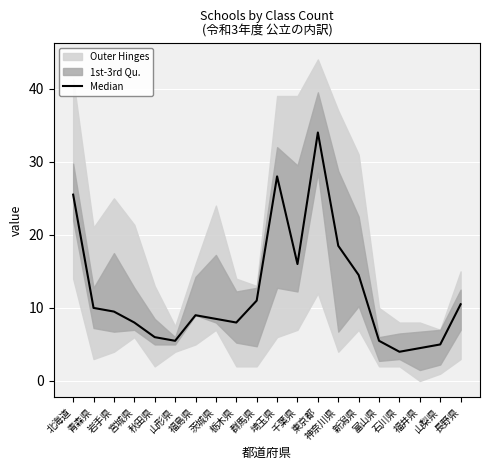

What is the label of the 1st point from the left?

北海道